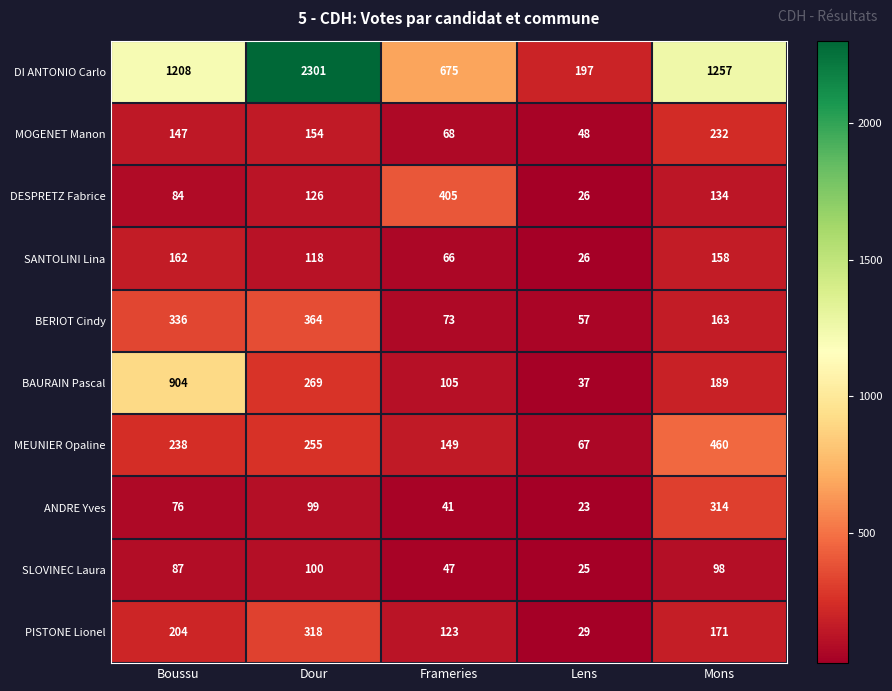

The value of MEUNIER Opaline at Boussu is 344. True or false?

False